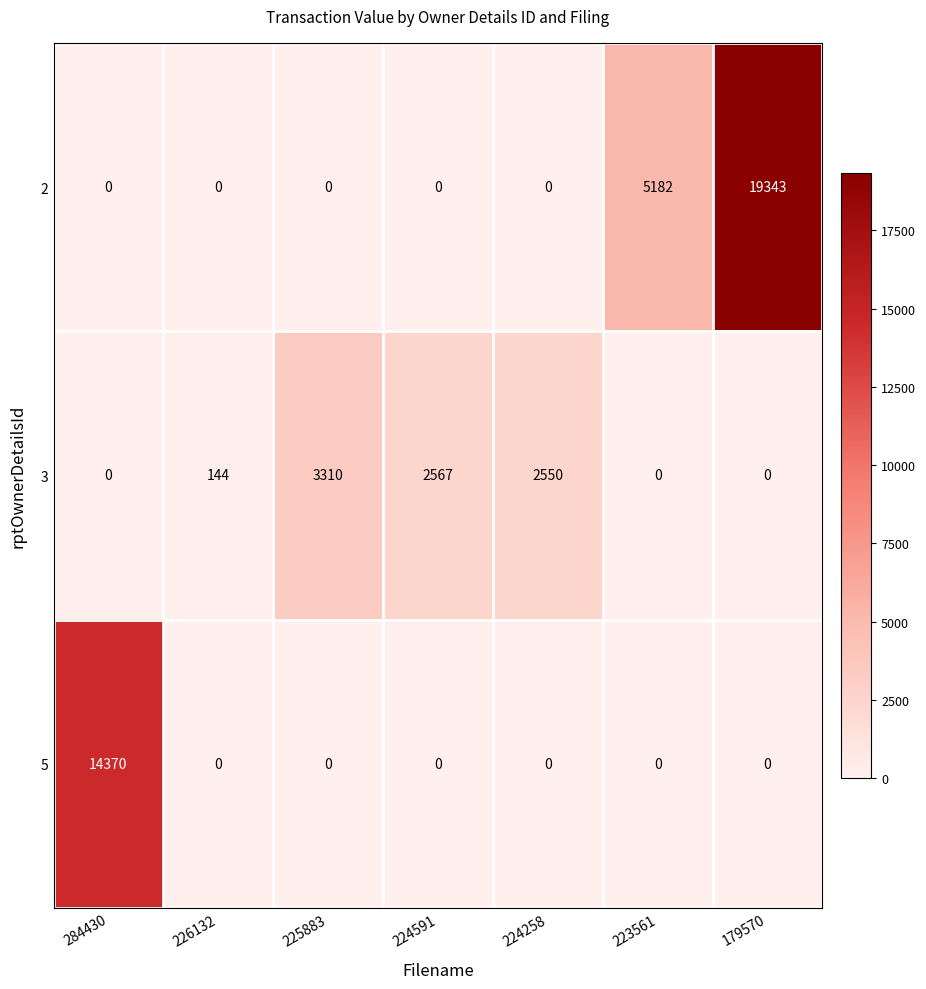

Read the 2 value at 179570, to the nearest 50.

19350